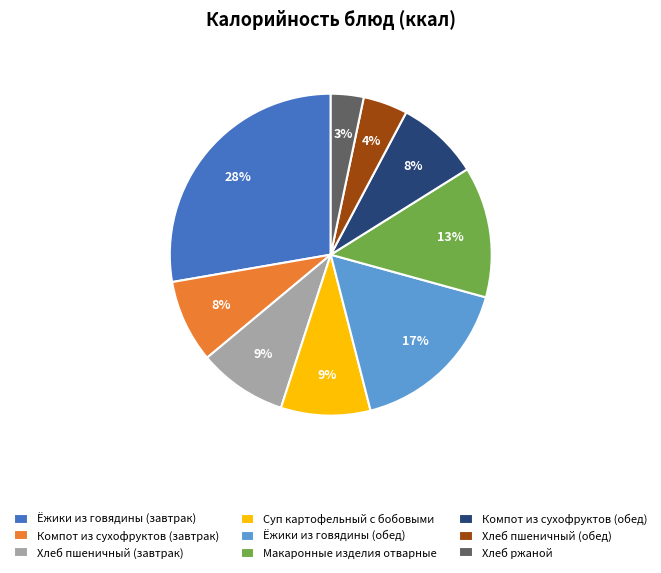

How many slices are in this pie chart?

9